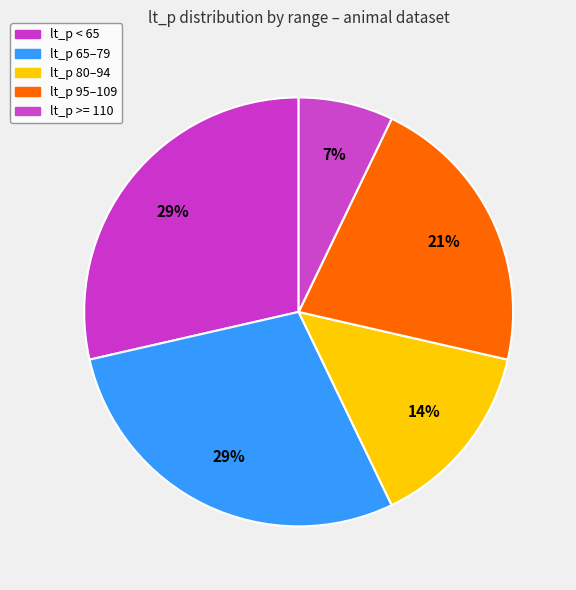

How many segments does this pie chart have?

5